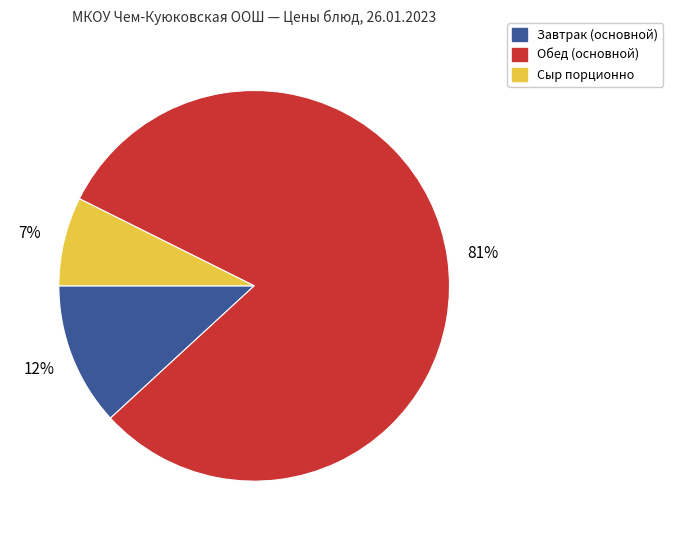

To the nearest percent, what is the average slice percentage?

33%